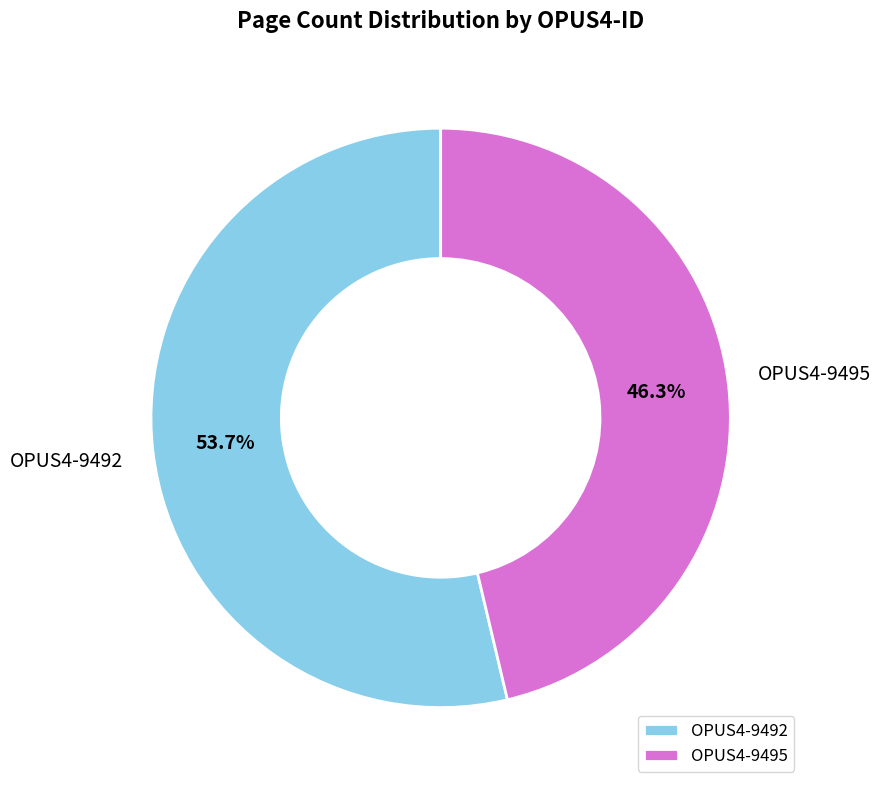

How many segments does this pie chart have?

2